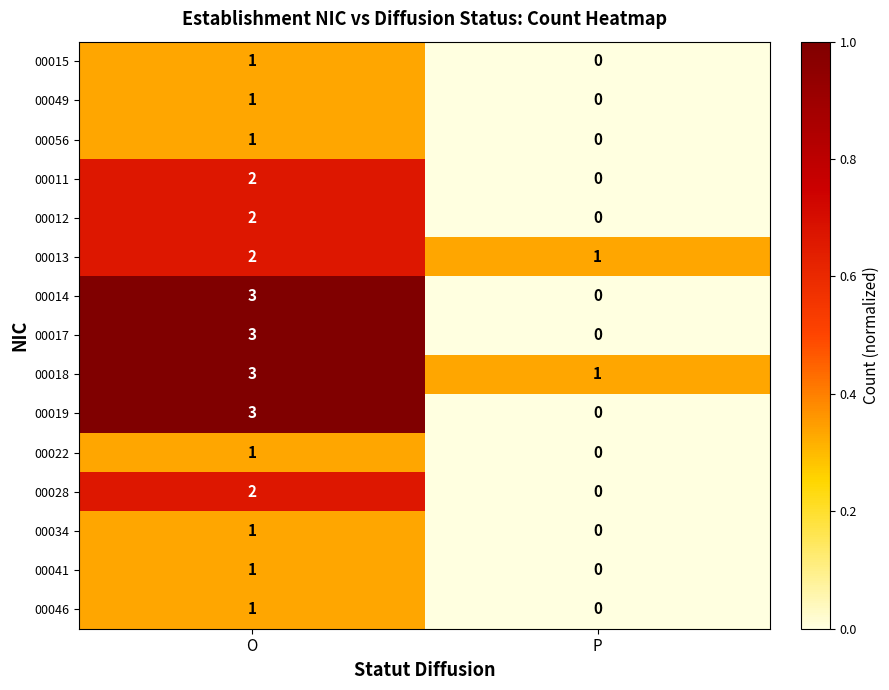

What is the total value across all series at O?

27